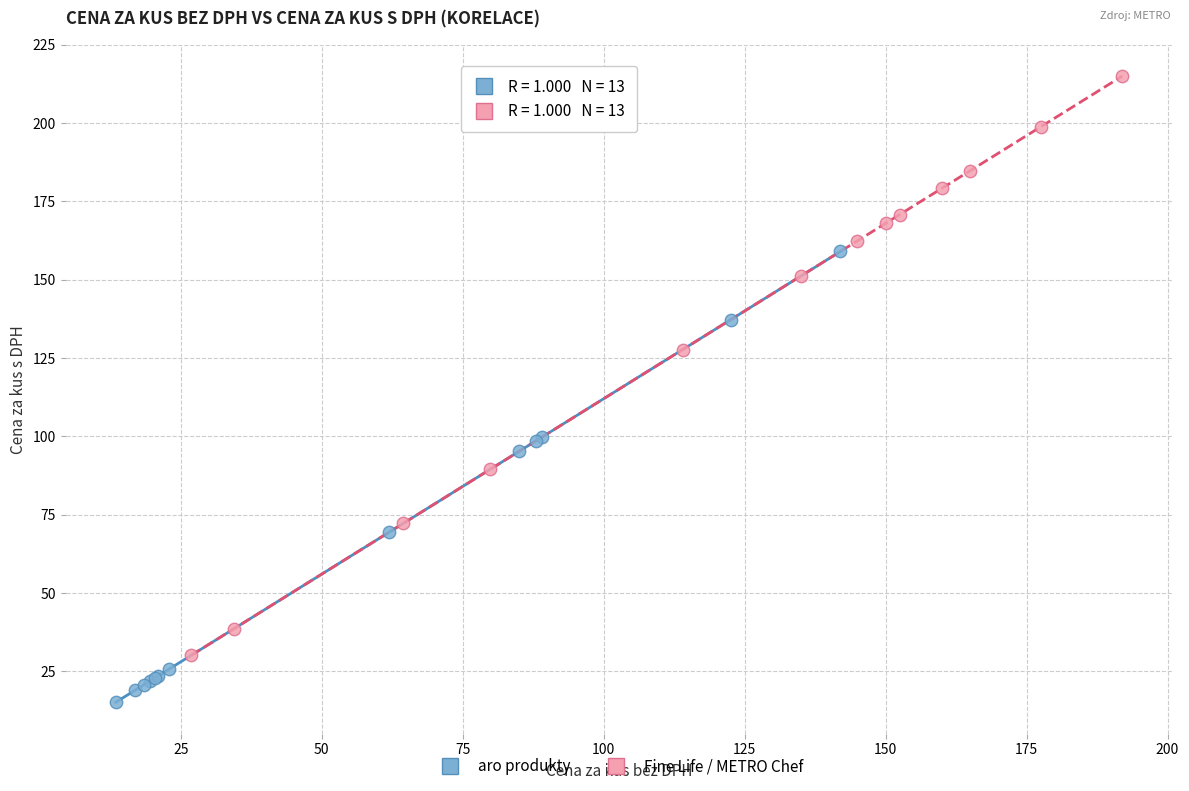

Which series reaches the maximum Y coordinate?

Fine Life / METRO Chef